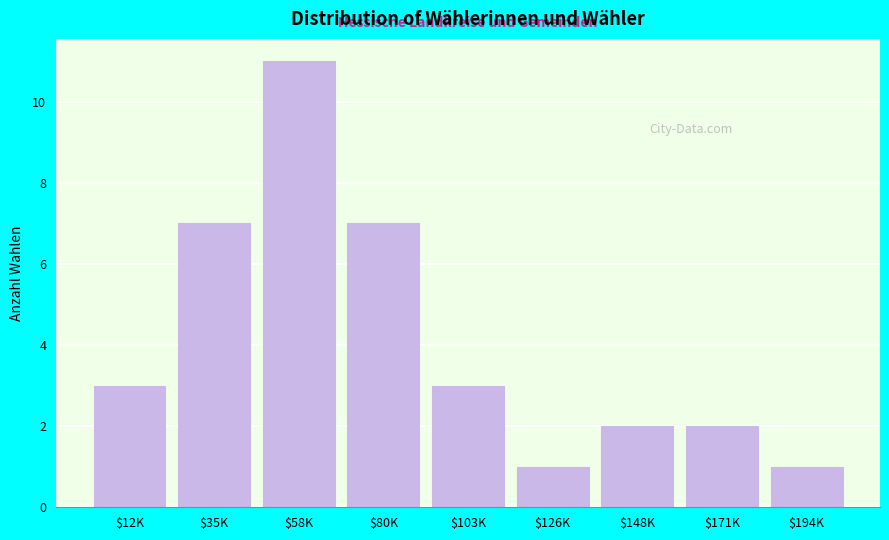

Reading left to right, list all the values displayed in this chart.

3	7	11	7	3	1	2	2	1